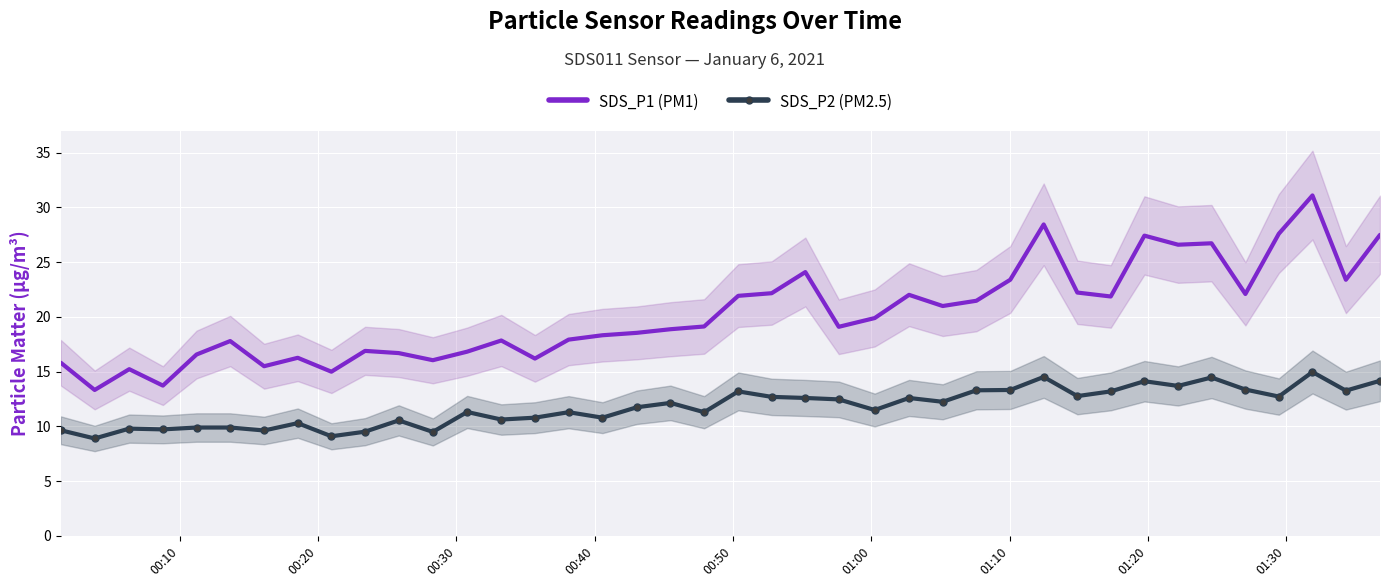

How many data points in SDS_P1 (PM1) are above 19?

21